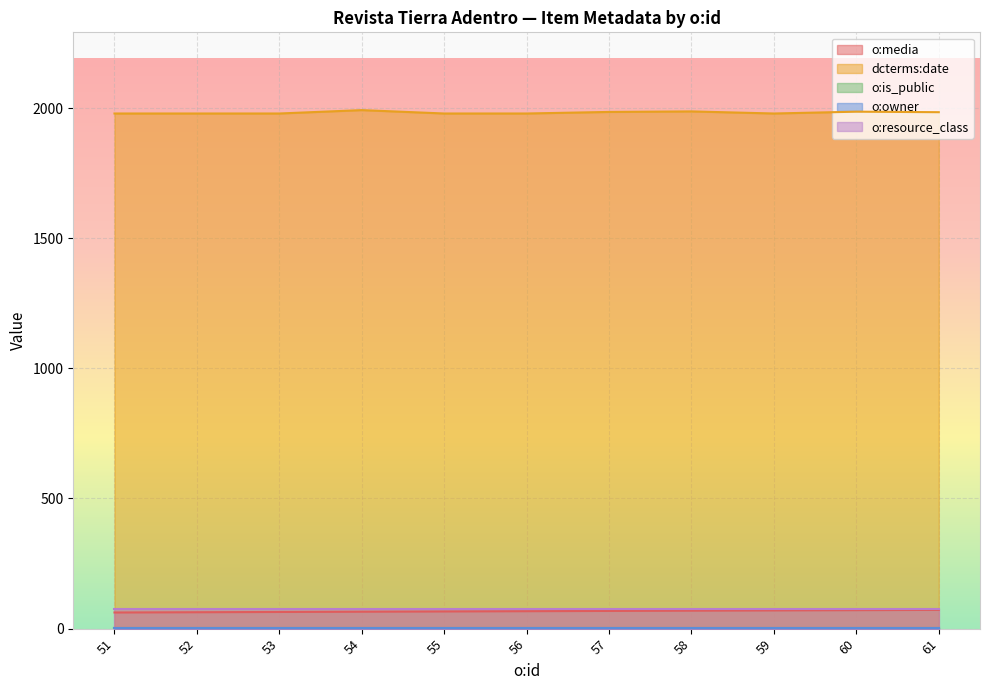

How many values in the o:media series exceed 67?

5